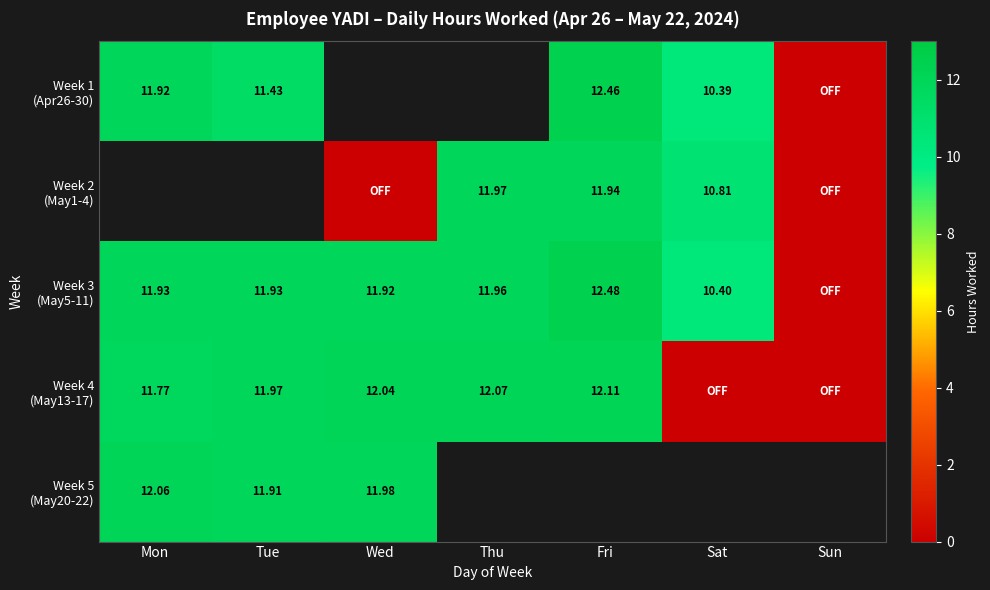

Between Wed and Tue, which is larger?

Tue